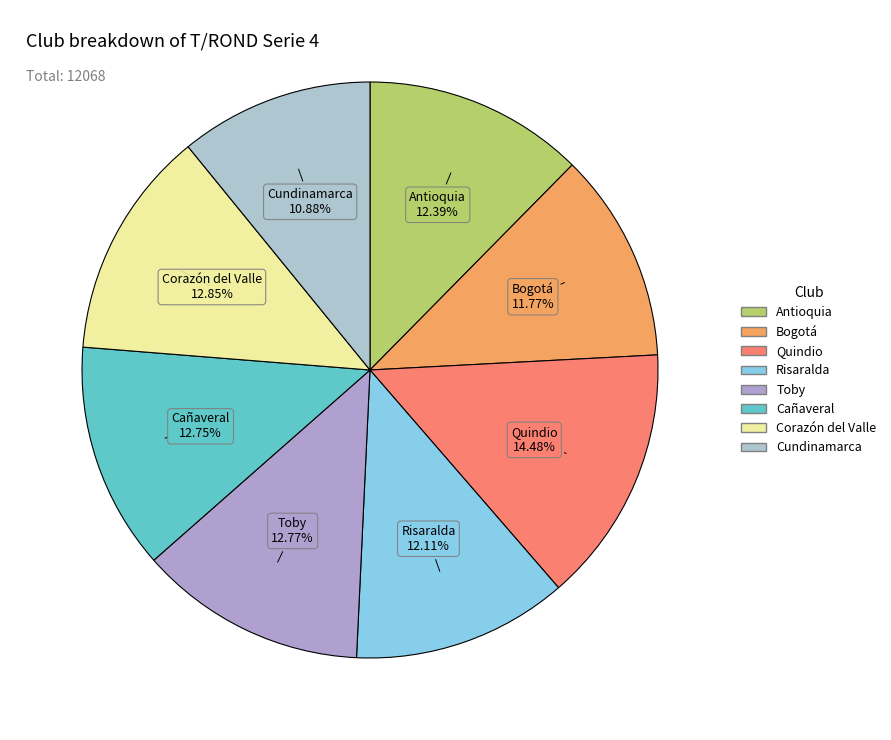

To the nearest percent, what is the difference between the largest and smallest slice percentages?

4%